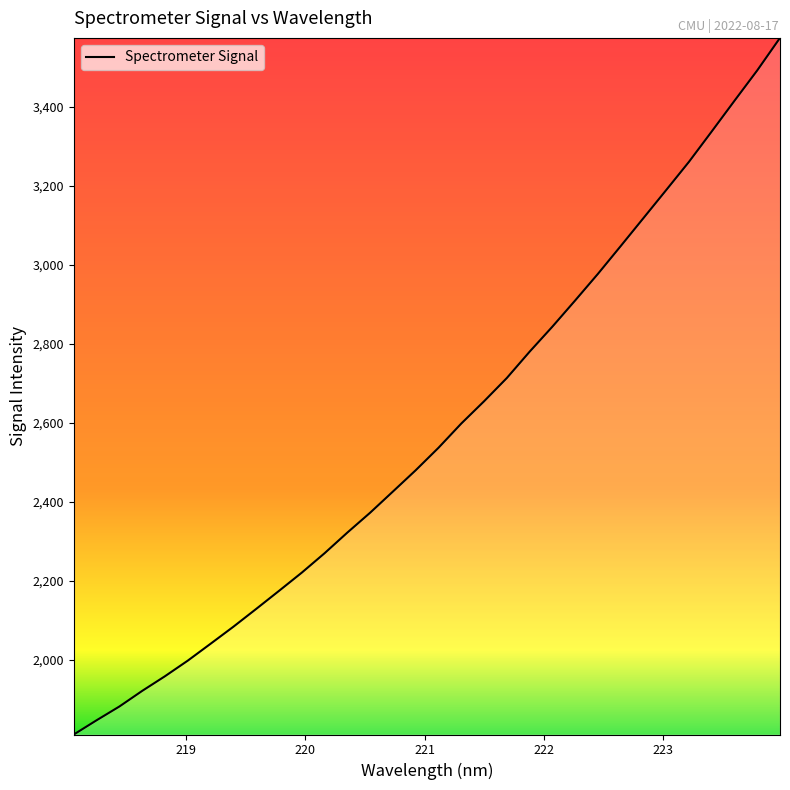

What is the maximum value shown in the chart?

3574.8